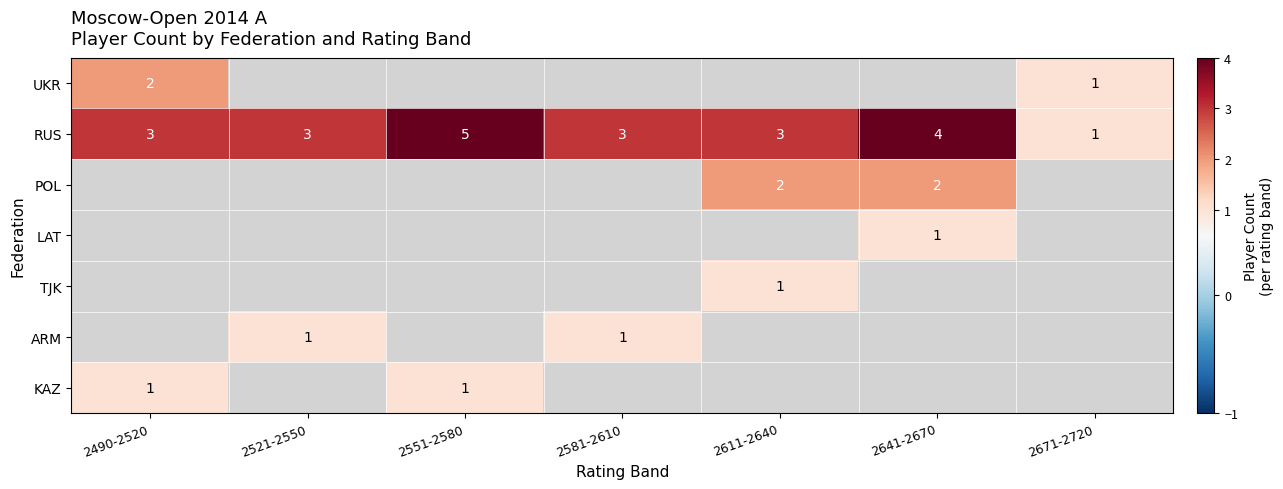

Is it true that RUS equals 1 at 2671-2720?

True